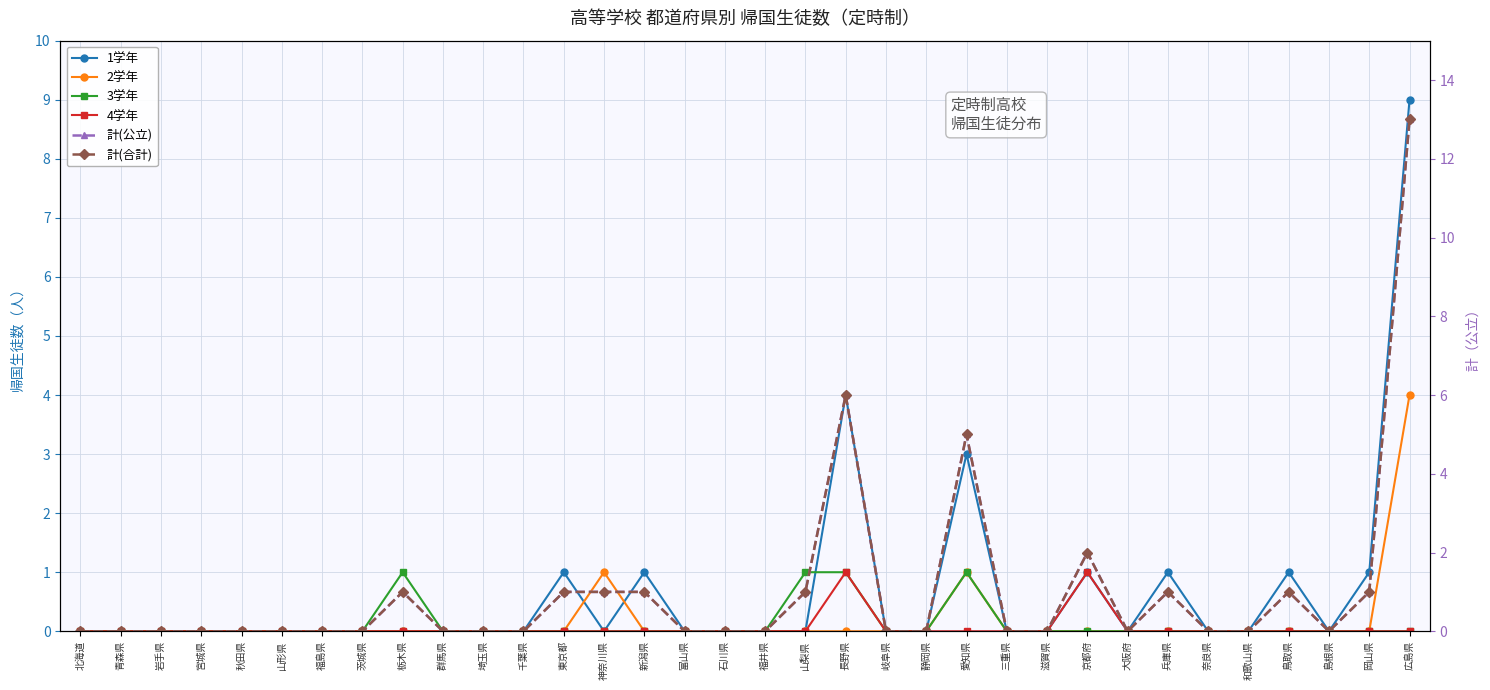

Reading left to right, extract all data points from this chart.

1学年: 北海道=0	青森県=0	岩手県=0	宮城県=0	秋田県=0	山形県=0	福島県=0	茨城県=0	栃木県=0	群馬県=0	埼玉県=0	千葉県=0	東京都=1	神奈川県=0	新潟県=1	富山県=0	石川県=0	福井県=0	山梨県=0	長野県=4	岐阜県=0	静岡県=0	愛知県=3	三重県=0	滋賀県=0	京都府=1	大阪府=0	兵庫県=1	奈良県=0	和歌山県=0	鳥取県=1	島根県=0	岡山県=1	広島県=9
2学年: 北海道=0	青森県=0	岩手県=0	宮城県=0	秋田県=0	山形県=0	福島県=0	茨城県=0	栃木県=0	群馬県=0	埼玉県=0	千葉県=0	東京都=0	神奈川県=1	新潟県=0	富山県=0	石川県=0	福井県=0	山梨県=0	長野県=0	岐阜県=0	静岡県=0	愛知県=1	三重県=0	滋賀県=0	京都府=0	大阪府=0	兵庫県=0	奈良県=0	和歌山県=0	鳥取県=0	島根県=0	岡山県=0	広島県=4
3学年: 北海道=0	青森県=0	岩手県=0	宮城県=0	秋田県=0	山形県=0	福島県=0	茨城県=0	栃木県=1	群馬県=0	埼玉県=0	千葉県=0	東京都=0	神奈川県=0	新潟県=0	富山県=0	石川県=0	福井県=0	山梨県=1	長野県=1	岐阜県=0	静岡県=0	愛知県=1	三重県=0	滋賀県=0	京都府=0	大阪府=0	兵庫県=0	奈良県=0	和歌山県=0	鳥取県=0	島根県=0	岡山県=0	広島県=0
4学年: 北海道=0	青森県=0	岩手県=0	宮城県=0	秋田県=0	山形県=0	福島県=0	茨城県=0	栃木県=0	群馬県=0	埼玉県=0	千葉県=0	東京都=0	神奈川県=0	新潟県=0	富山県=0	石川県=0	福井県=0	山梨県=0	長野県=1	岐阜県=0	静岡県=0	愛知県=0	三重県=0	滋賀県=0	京都府=1	大阪府=0	兵庫県=0	奈良県=0	和歌山県=0	鳥取県=0	島根県=0	岡山県=0	広島県=0
計(公立): 北海道=0	青森県=0	岩手県=0	宮城県=0	秋田県=0	山形県=0	福島県=0	茨城県=0	栃木県=1	群馬県=0	埼玉県=0	千葉県=0	東京都=1	神奈川県=1	新潟県=1	富山県=0	石川県=0	福井県=0	山梨県=1	長野県=6	岐阜県=0	静岡県=0	愛知県=5	三重県=0	滋賀県=0	京都府=2	大阪府=0	兵庫県=1	奈良県=0	和歌山県=0	鳥取県=1	島根県=0	岡山県=1	広島県=13
計(合計): 北海道=0	青森県=0	岩手県=0	宮城県=0	秋田県=0	山形県=0	福島県=0	茨城県=0	栃木県=1	群馬県=0	埼玉県=0	千葉県=0	東京都=1	神奈川県=1	新潟県=1	富山県=0	石川県=0	福井県=0	山梨県=1	長野県=6	岐阜県=0	静岡県=0	愛知県=5	三重県=0	滋賀県=0	京都府=2	大阪府=0	兵庫県=1	奈良県=0	和歌山県=0	鳥取県=1	島根県=0	岡山県=1	広島県=13